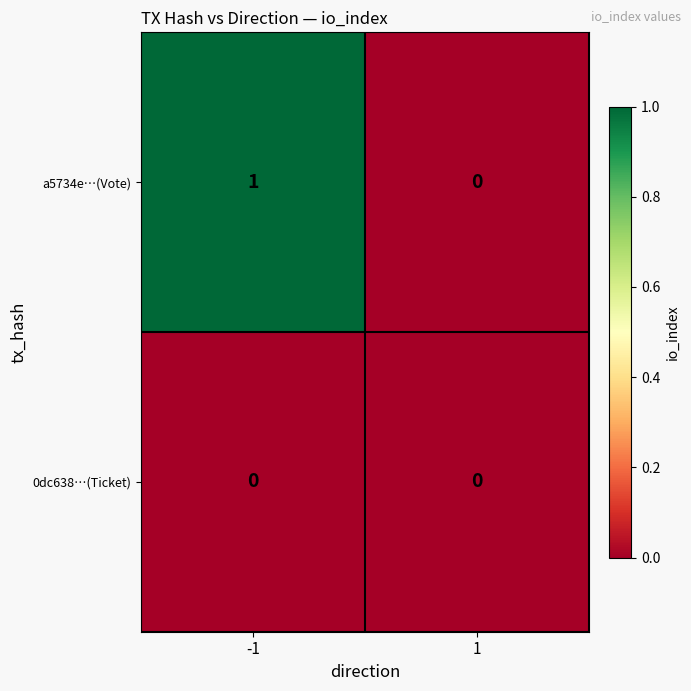

The value of a5734e…(Vote) at -1 is 1. True or false?

True